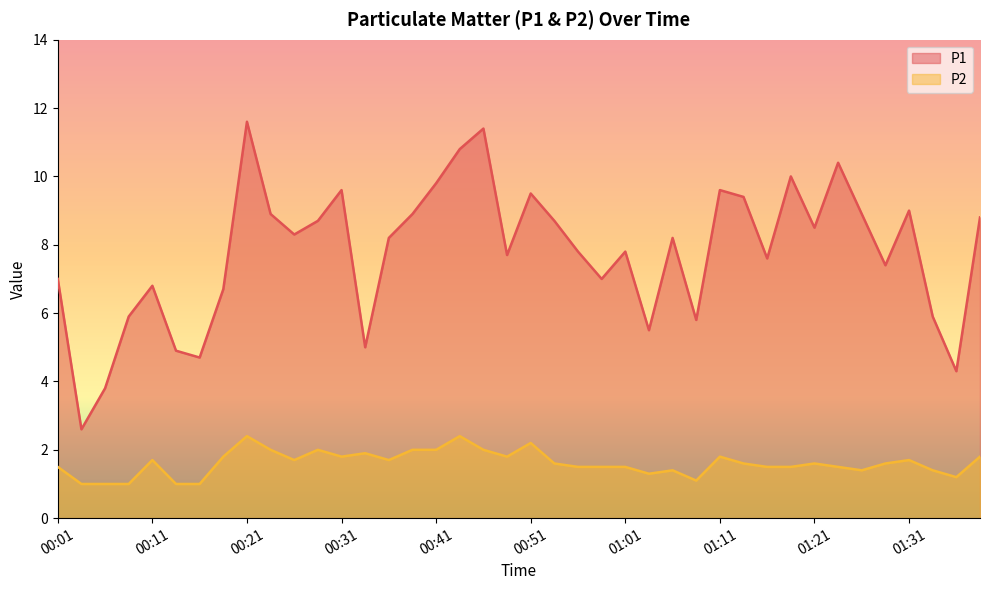

Is it true that P1 equals 9.6 at 01:11?

True